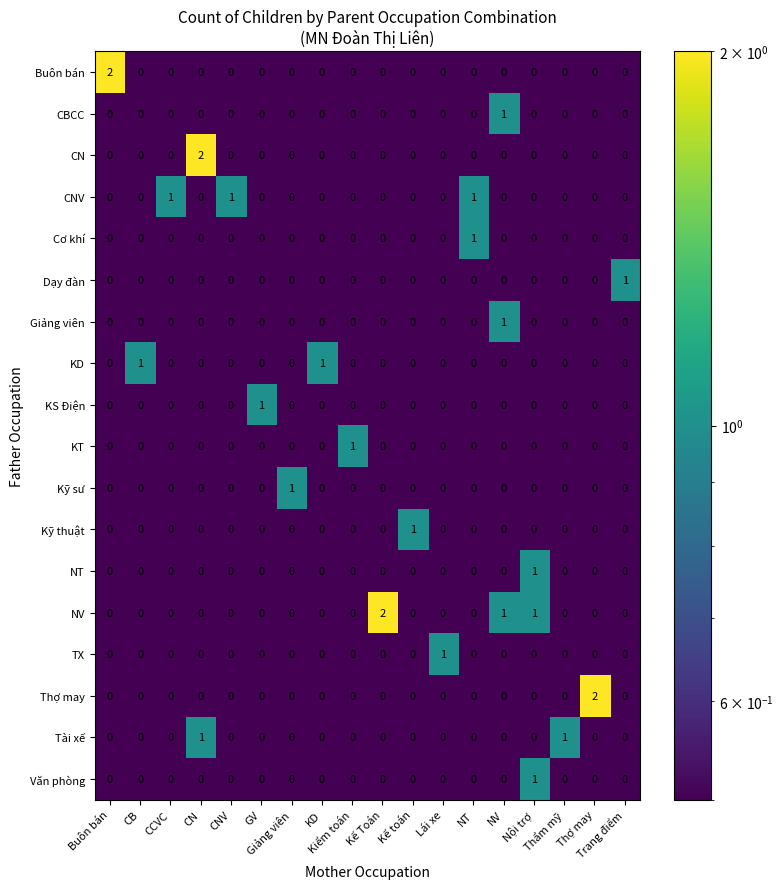

How many Kỹ sư values are between 0 and 1?

18